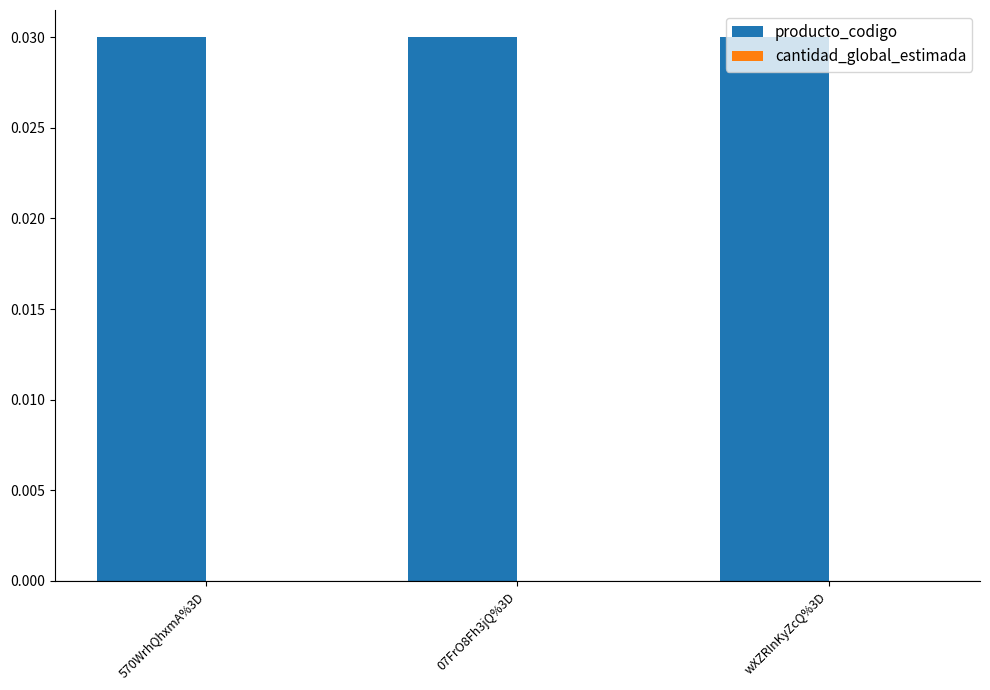

Which series has the largest total across all categories?

producto_codigo